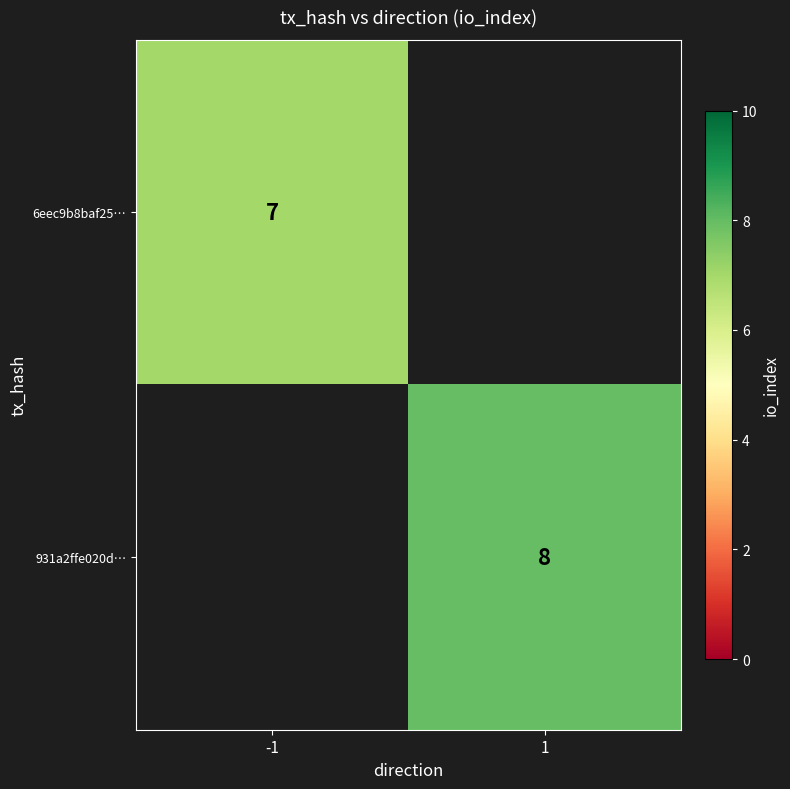

The value of 6eec9b8baf25… at -1 is 4. True or false?

False